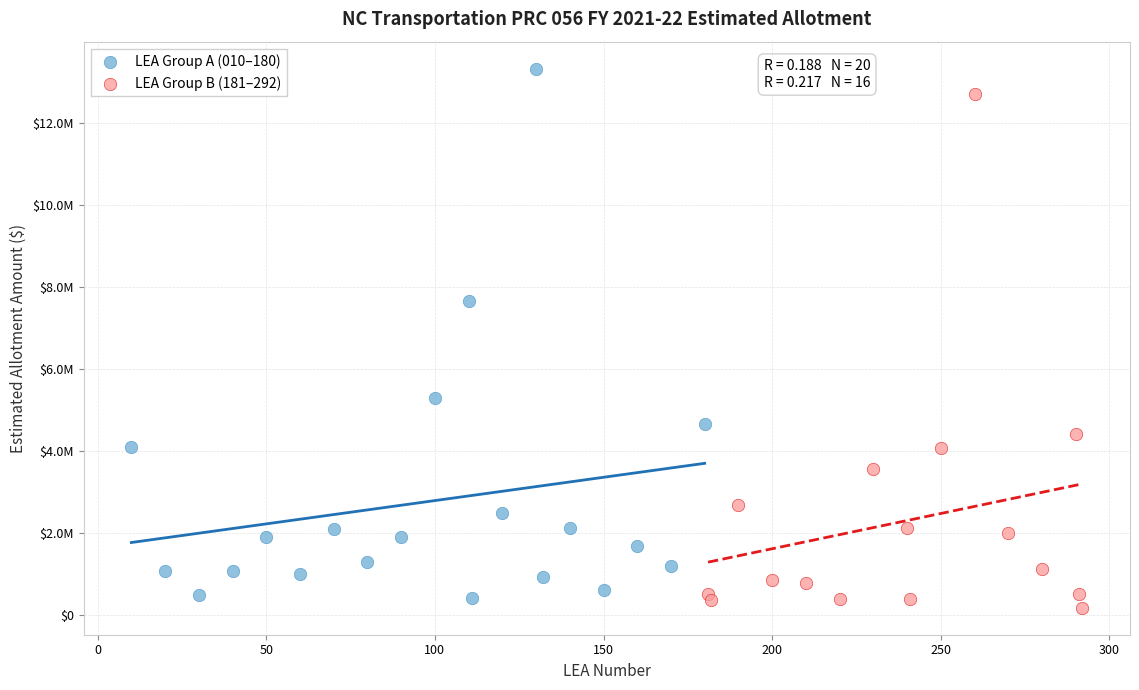

Which series contains the highest Y value?

LEA Group A (010–180)